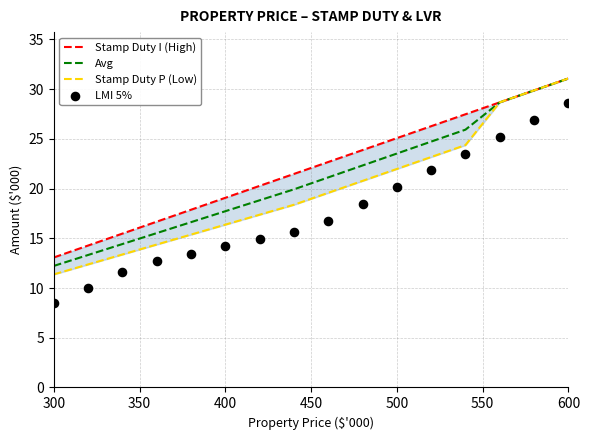

What are all the series names shown in the legend?

Stamp Duty I (High), Avg, Stamp Duty P (Low), LMI 5%